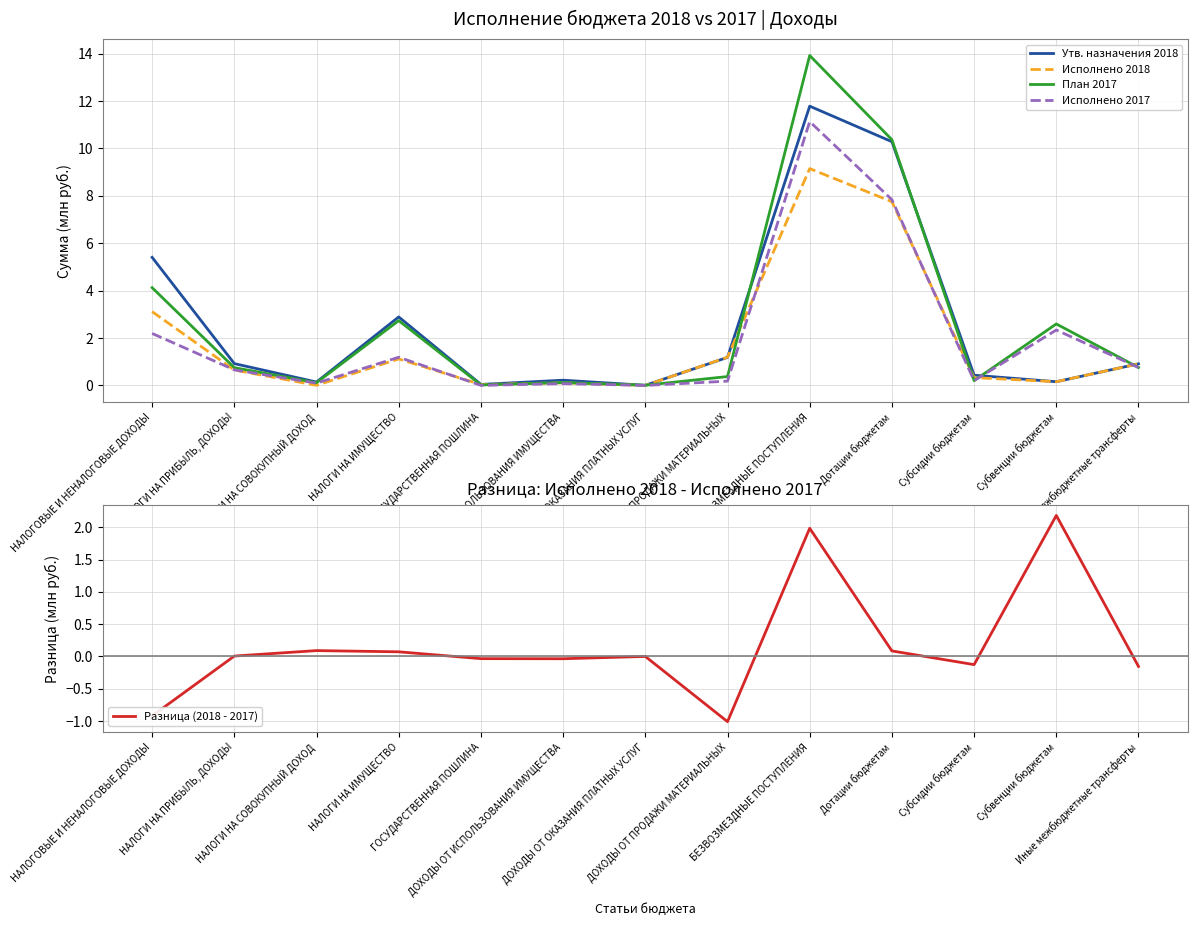

Is it true that Исполнено 2017 equals 0.2 at Субсидии бюджетам?

True